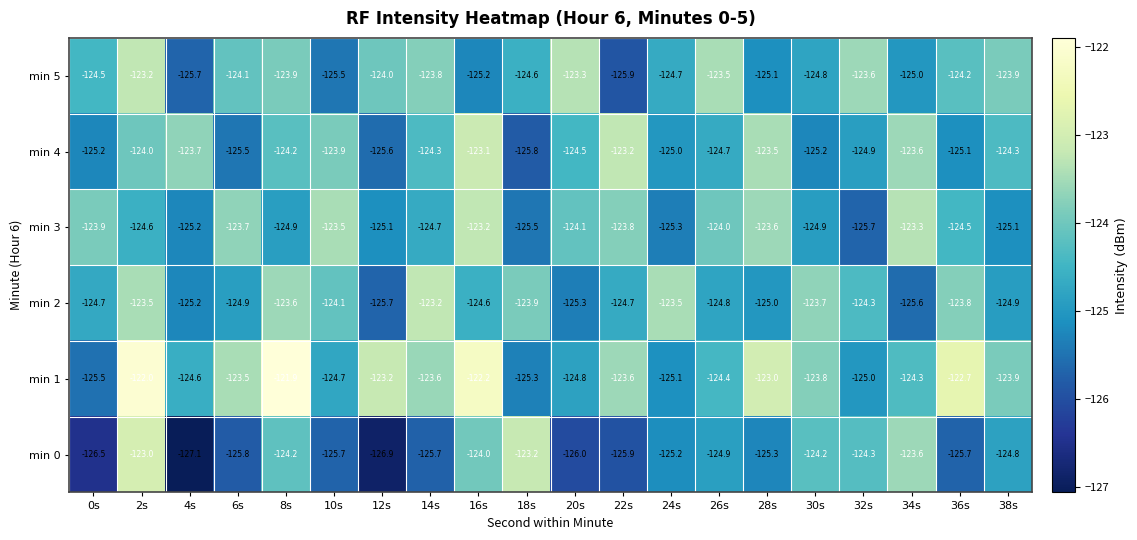

What is the maximum value for min 3?

-123.2